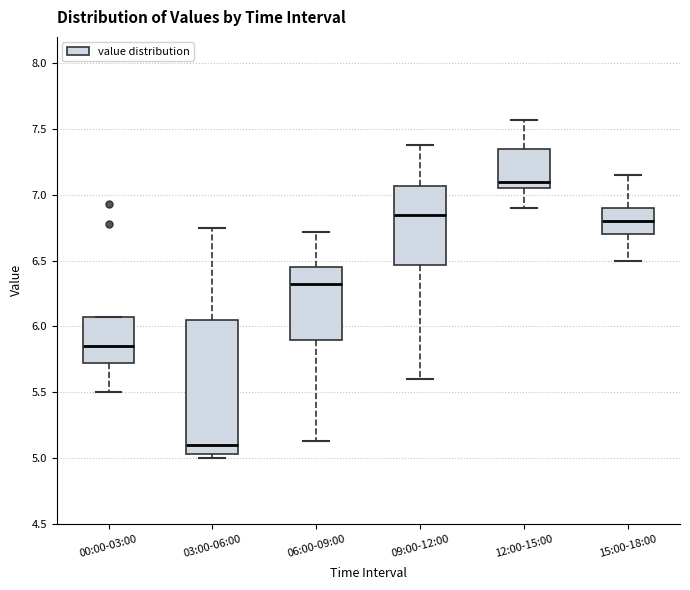

Which box has the highest median line?

12:00-15:00